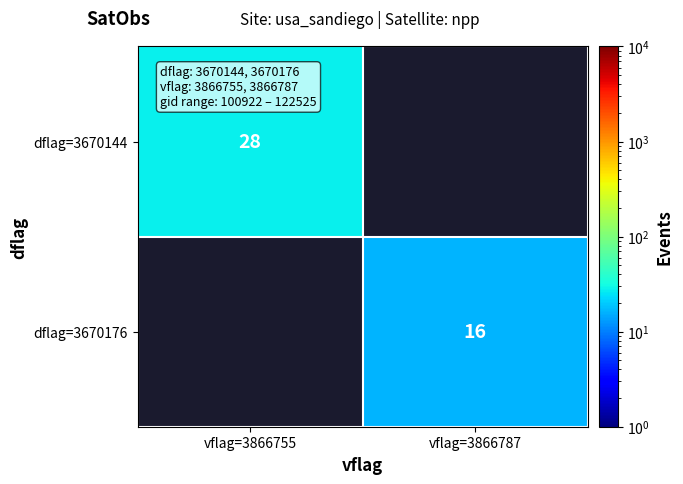

Is the value of dflag=3670144 at vflag=3866755 greater than the value of dflag=3670176 at vflag=3866787?

Yes